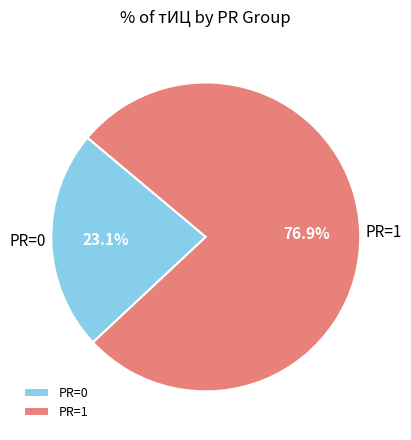

What is the largest slice in the pie chart?

PR=1